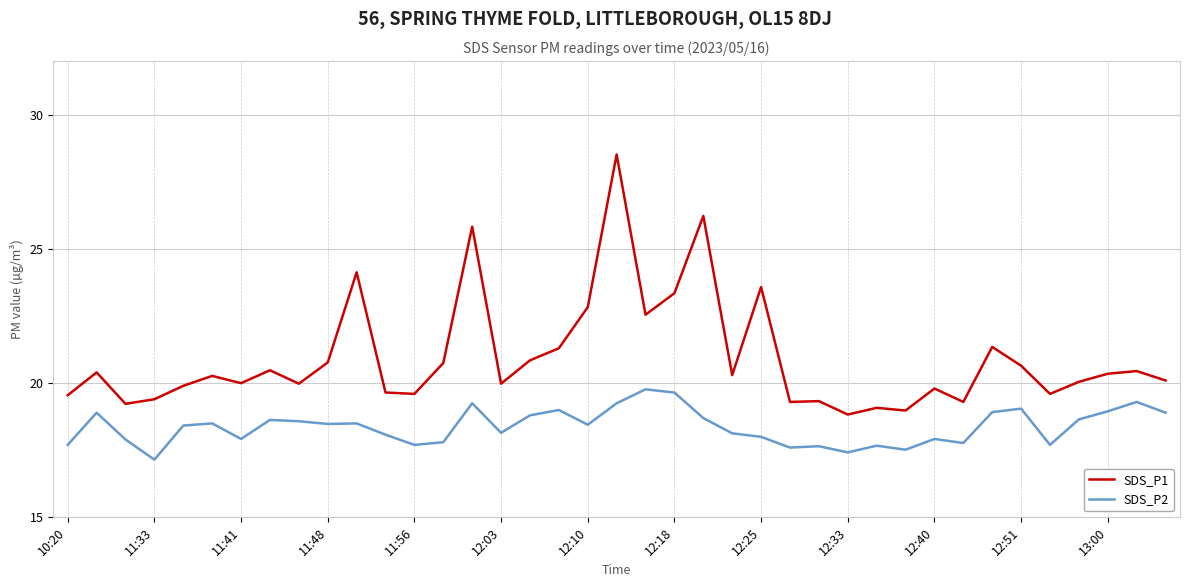

List the series in order of their peak value, lowest first.

SDS_P2, SDS_P1